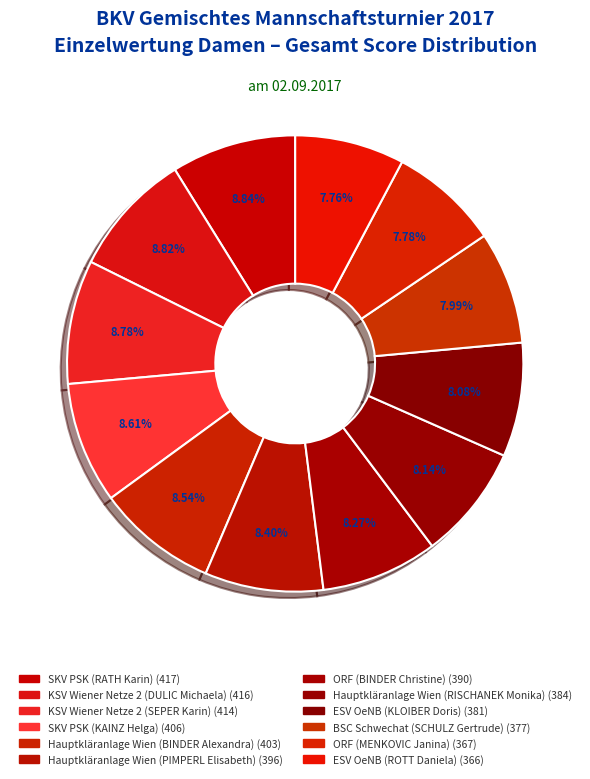

How many segments does this pie chart have?

12